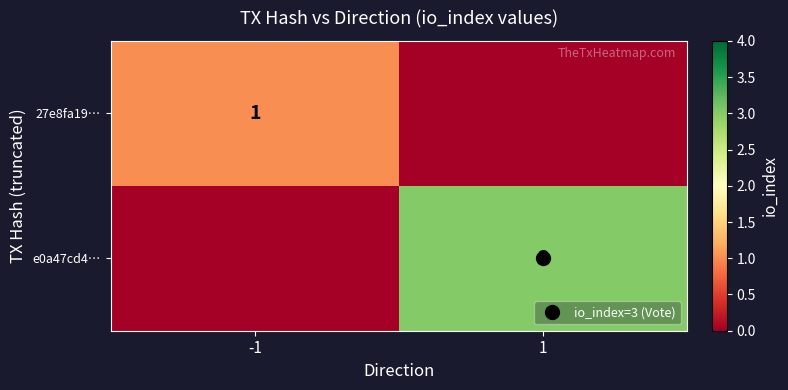

The 27e8fa19… series shows 1 at -1. True or false?

True